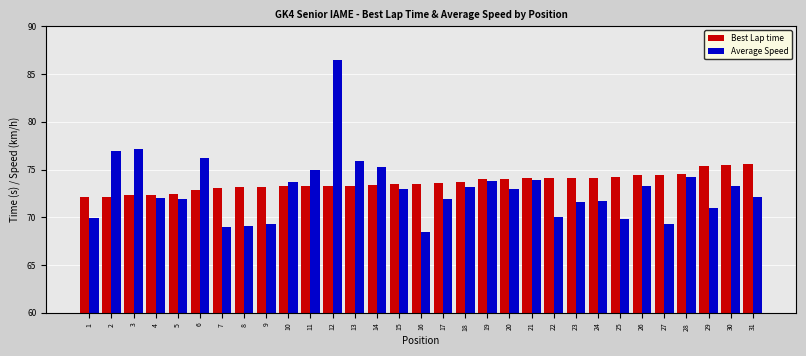

Which series has the largest total across all categories?

Best Lap time